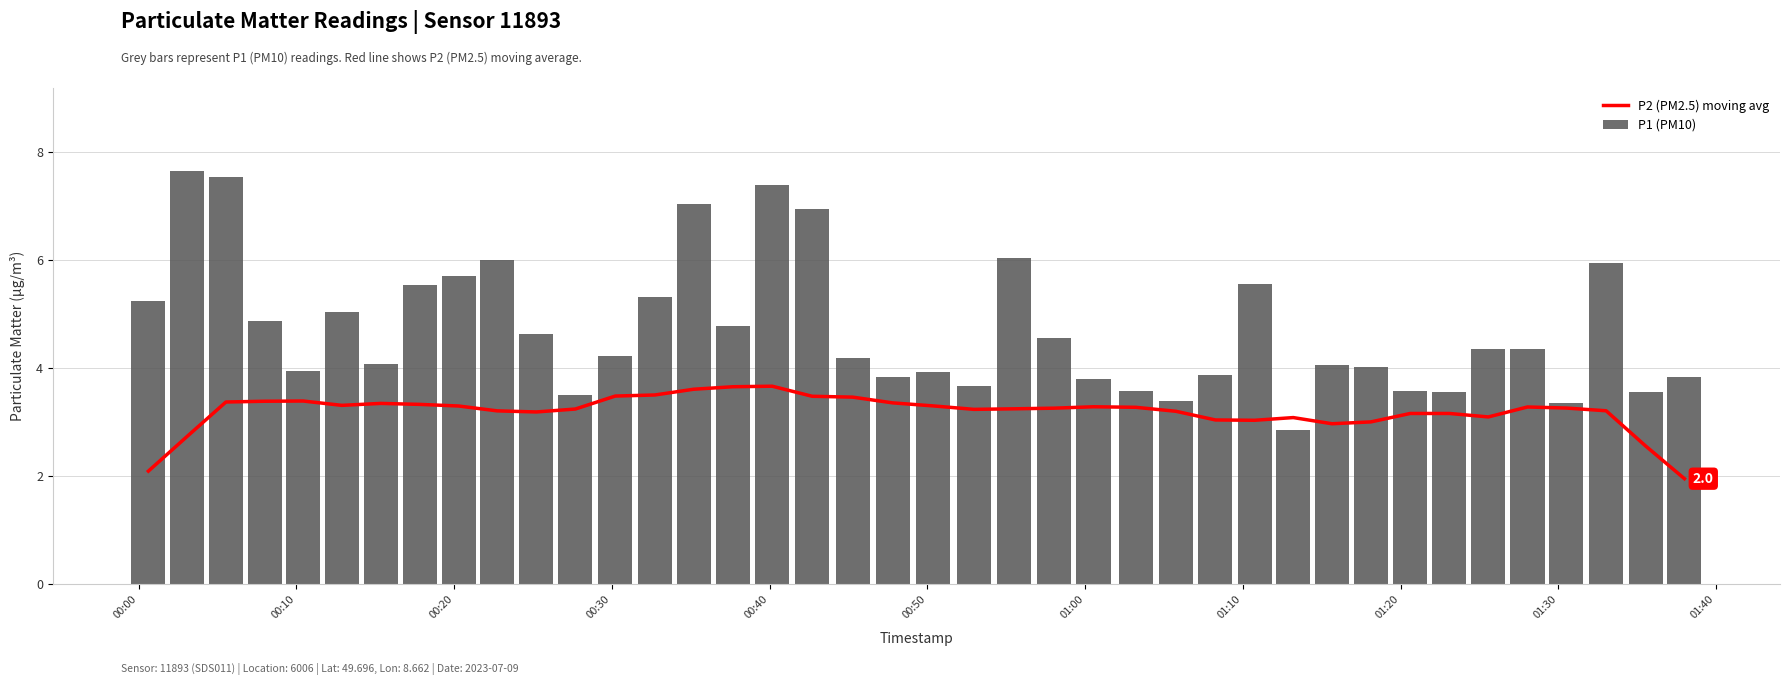

What is the average value of the P1 (PM10) series?

4.7